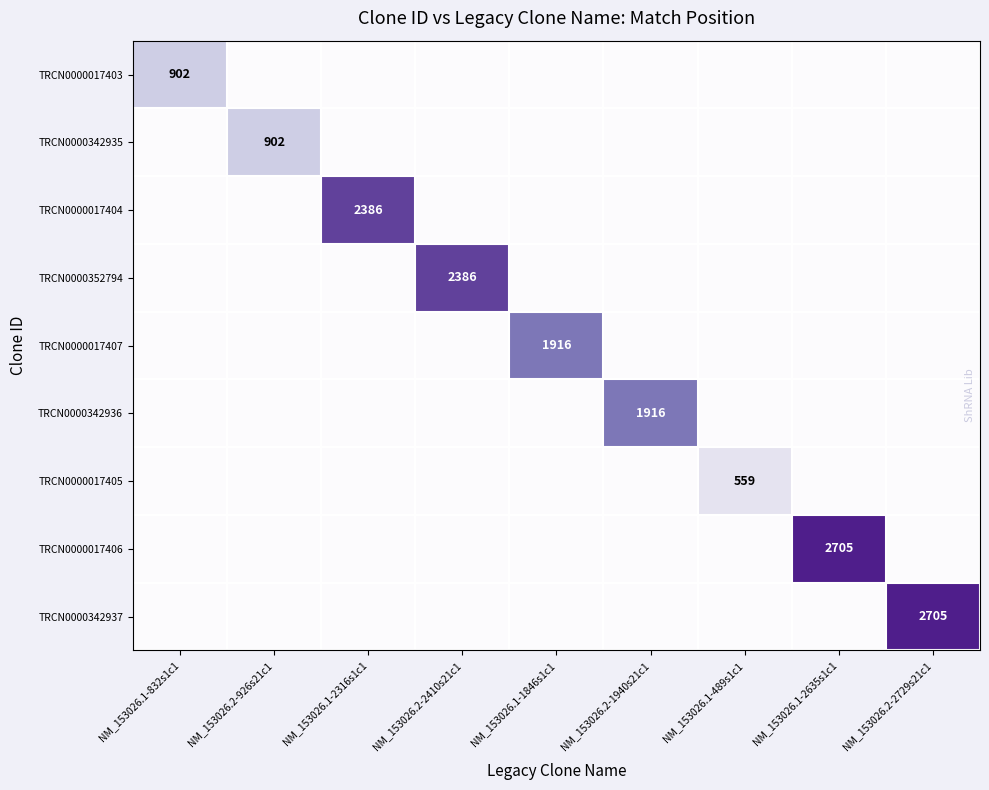

Is the value of TRCN0000017406 at NM_153026.1-2635s1c1 greater than the value of TRCN0000352794 at NM_153026.2-2410s21c1?

Yes